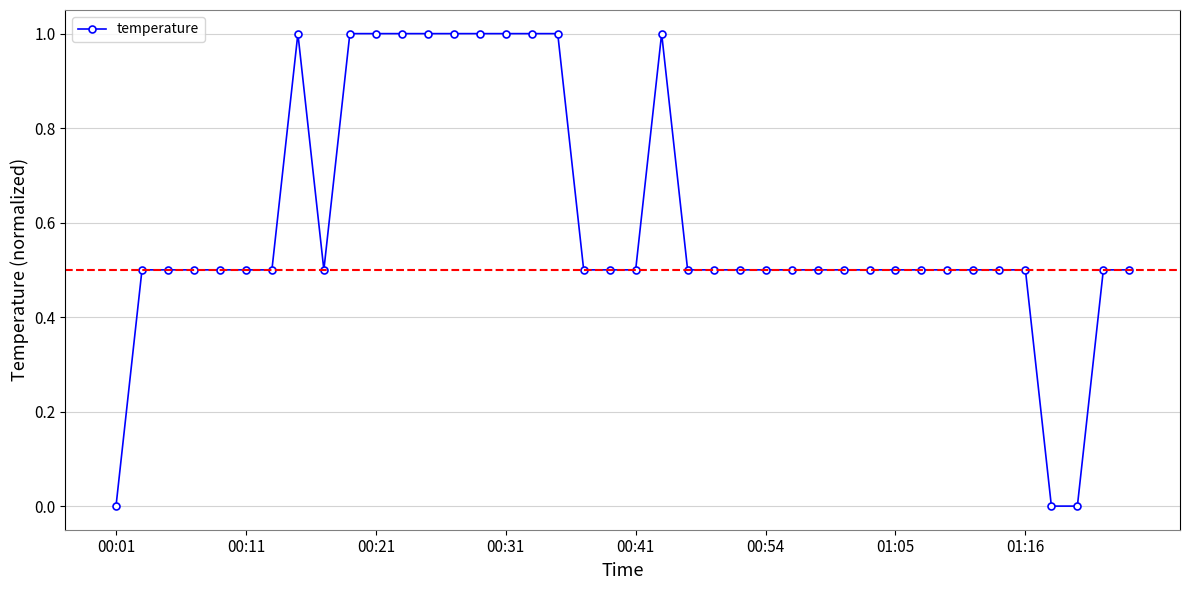

Reading left to right, what are all the values shown in this chart?

0.0	0.5	0.5	0.5	0.5	0.5	0.5	1.0	0.5	1.0	1.0	1.0	1.0	1.0	1.0	1.0	1.0	1.0	0.5	0.5	0.5	1.0	0.5	0.5	0.5	0.5	0.5	0.5	0.5	0.5	0.5	0.5	0.5	0.5	0.5	0.5	0.0	0.0	0.5	0.5